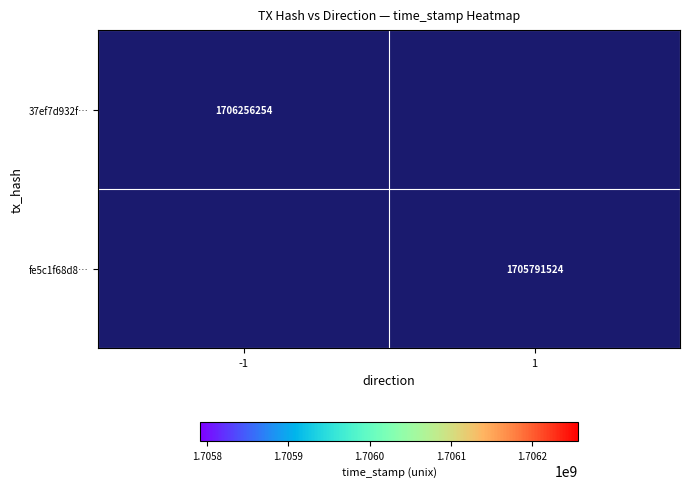

The value of fe5c1f68d8… at 1 is 1705791524. True or false?

True